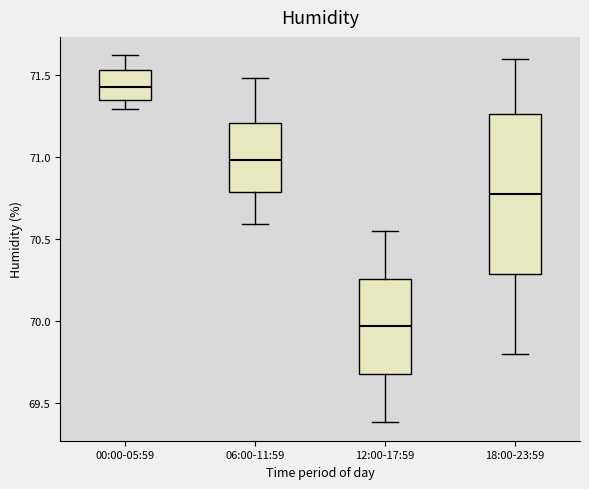

Which box is the tallest, from its lower edge to its upper edge?

18:00-23:59